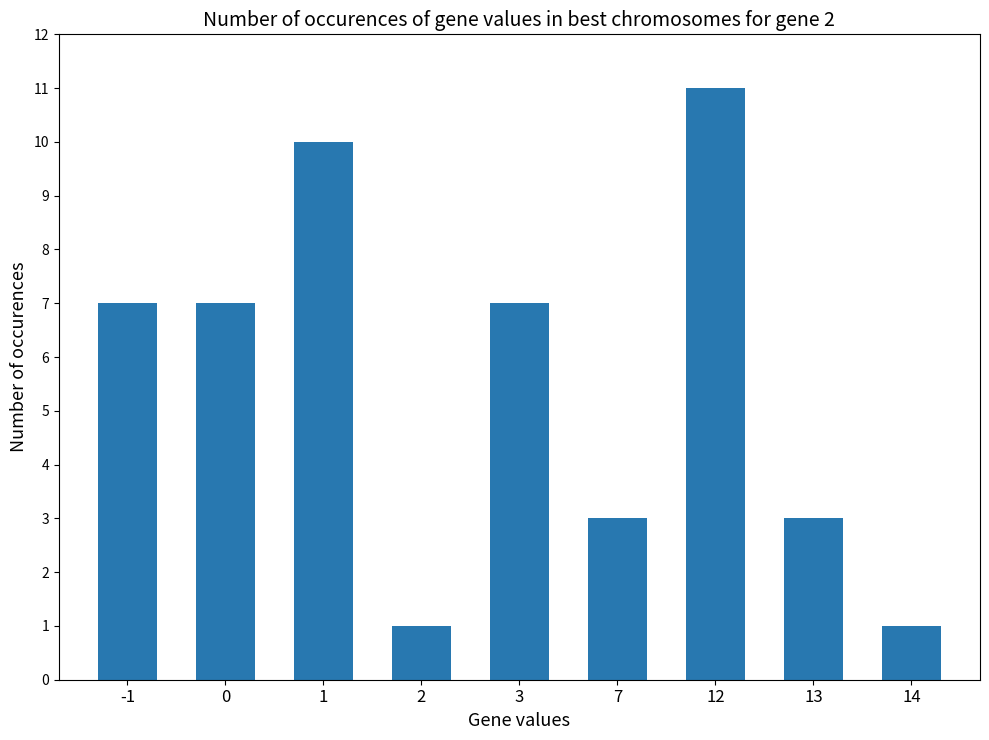

What is the greatest value displayed?

11